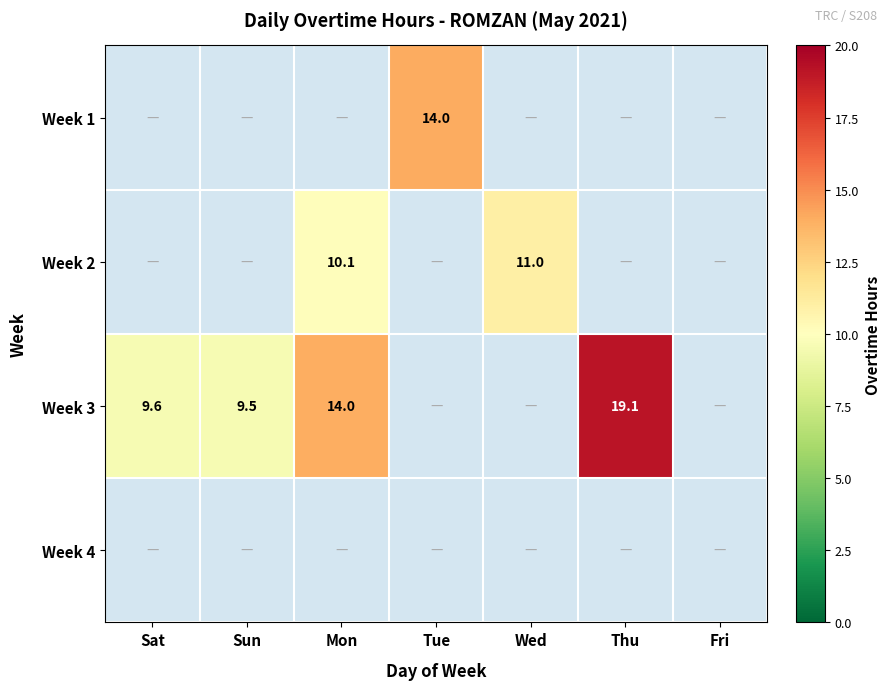

Is it true that Week 3 equals 9.5 at Sun?

True